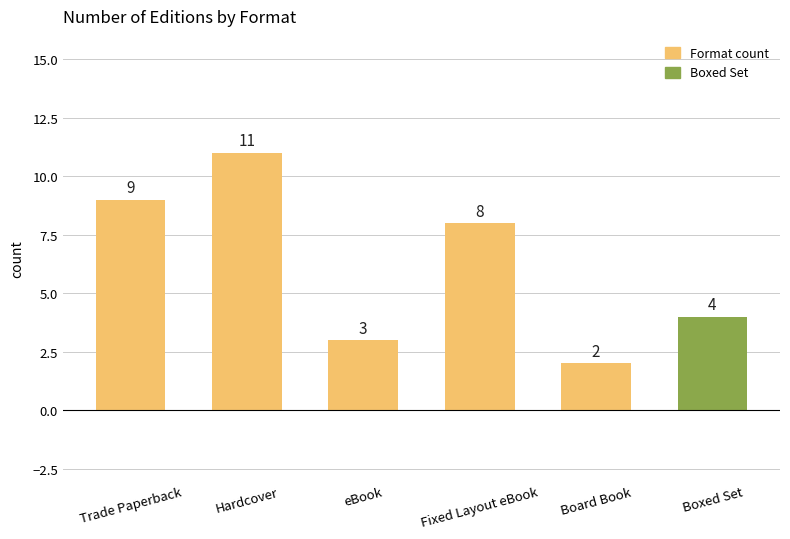

What is the smallest value displayed?

2